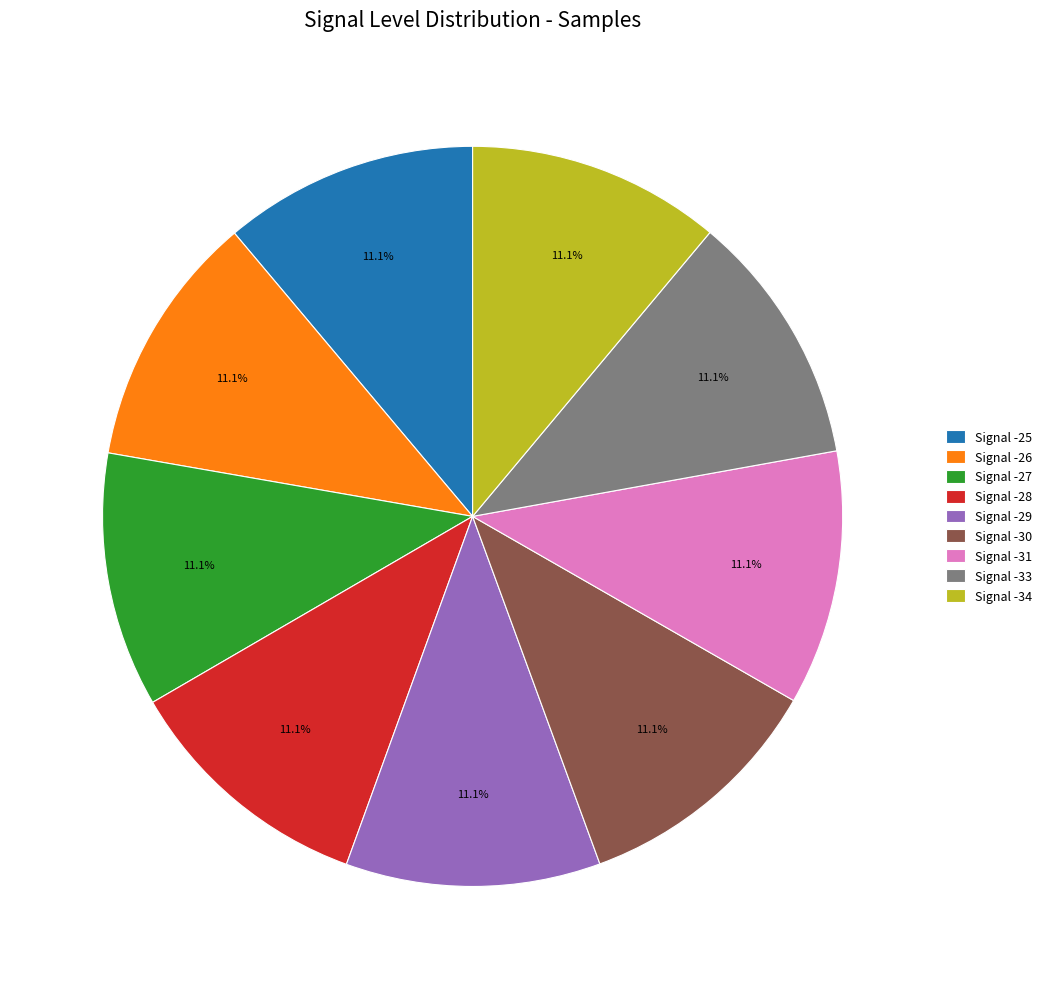

To the nearest percent, what is the average slice percentage?

11%